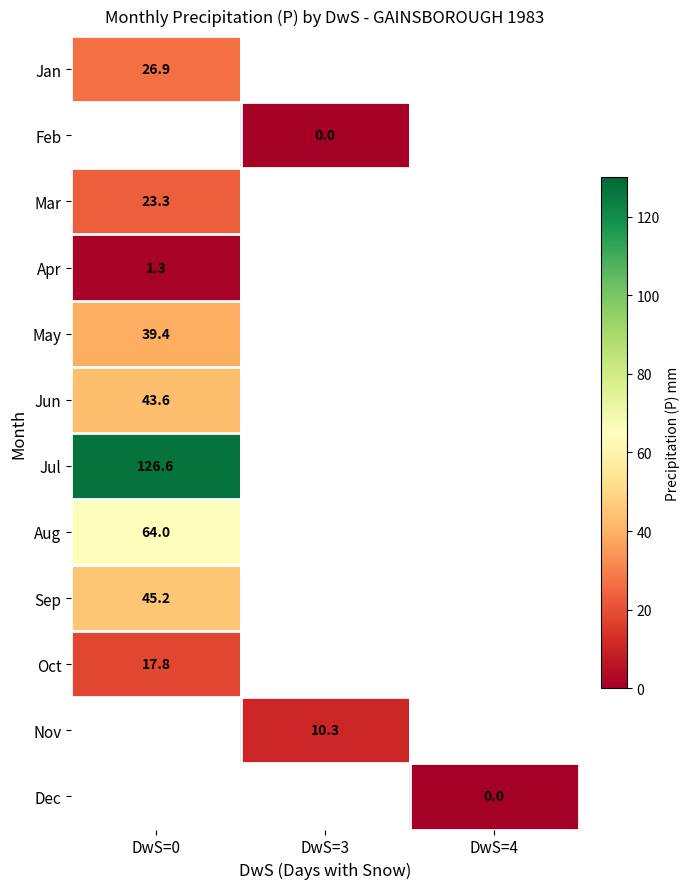

Which label corresponds to the largest value in the chart?

DwS=0